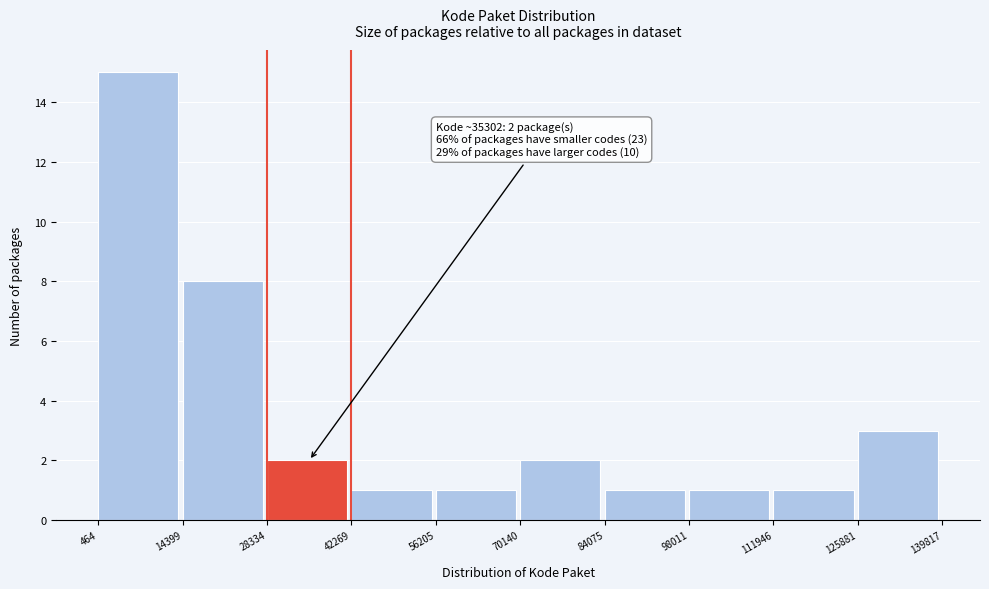

Over which range of the x-axis is the bar tallest?

464 to 14399